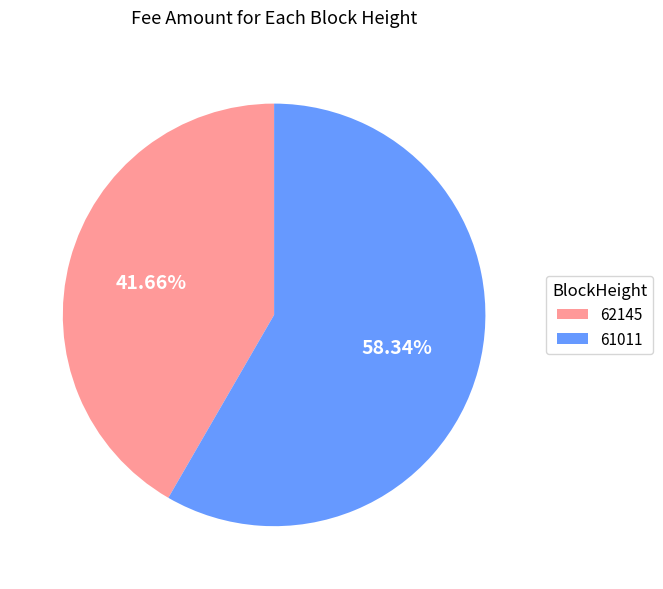

Count the number of slices in the pie.

2